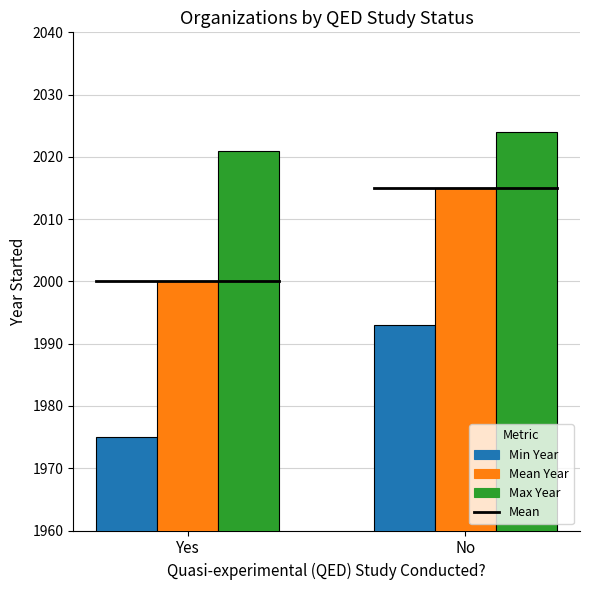

Where is Mean Year nearest to the value 2007?

Yes